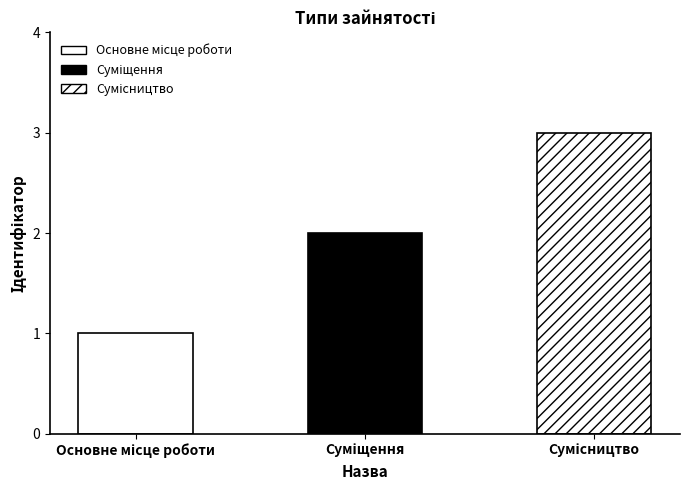

Reading left to right, list all the values displayed in this chart.

Основне місце роботи=1	Суміщення=2	Сумісництво=3